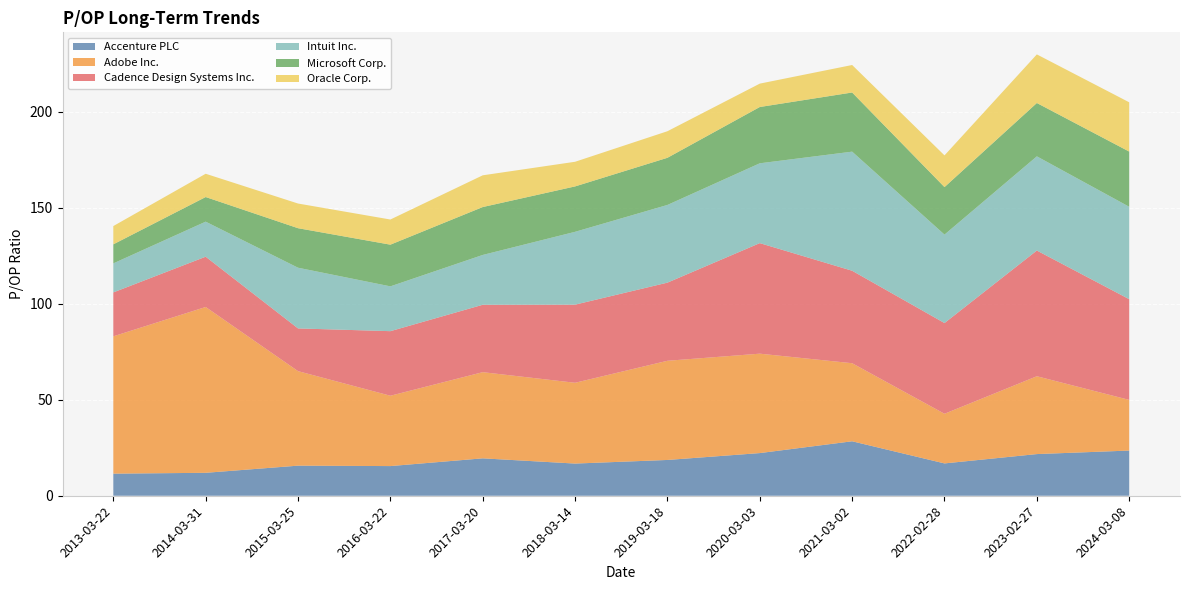

Reading left to right, what are all the values shown in this chart?

Accenture PLC: 2013-03-22=11.5	2014-03-31=11.9	2015-03-25=15.7	2016-03-22=15.4	2017-03-20=19.5	2018-03-14=16.8	2019-03-18=18.6	2020-03-03=22.2	2021-03-02=28.4	2022-02-28=16.8	2023-02-27=21.7	2024-03-08=23.5
Adobe Inc.: 2013-03-22=71.5	2014-03-31=86.3	2015-03-25=49.2	2016-03-22=36.6	2017-03-20=44.9	2018-03-14=42.1	2019-03-18=51.6	2020-03-03=51.8	2021-03-02=40.6	2022-02-28=25.9	2023-02-27=40.5	2024-03-08=26.4
Cadence Design Systems Inc.: 2013-03-22=22.9	2014-03-31=26.2	2015-03-25=22.2	2016-03-22=33.6	2017-03-20=35.1	2018-03-14=40.7	2019-03-18=40.7	2020-03-03=57.5	2021-03-02=48.1	2022-02-28=47.2	2023-02-27=65.4	2024-03-08=52.4
Intuit Inc.: 2013-03-22=15.1	2014-03-31=18.2	2015-03-25=31.6	2016-03-22=23.3	2017-03-20=25.9	2018-03-14=37.9	2019-03-18=40.5	2020-03-03=41.6	2021-03-02=62.0	2022-02-28=46.0	2023-02-27=49.0	2024-03-08=48.1
Microsoft Corp.: 2013-03-22=9.9	2014-03-31=12.8	2015-03-25=20.6	2016-03-22=21.7	2017-03-20=24.9	2018-03-14=23.6	2019-03-18=24.5	2020-03-03=29.3	2021-03-02=30.8	2022-02-28=24.7	2023-02-27=27.8	2024-03-08=28.7
Oracle Corp.: 2013-03-22=9.5	2014-03-31=12.1	2015-03-25=12.8	2016-03-22=13.1	2017-03-20=16.5	2018-03-14=12.8	2019-03-18=13.8	2020-03-03=12.2	2021-03-02=14.3	2022-02-28=16.5	2023-02-27=25.3	2024-03-08=25.6